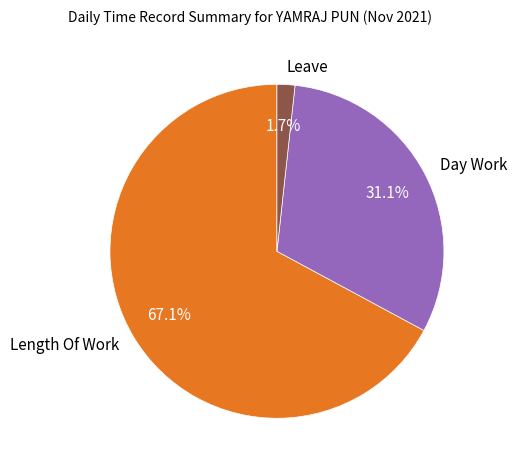

Is there any slice that represents more than half of the pie?

Yes